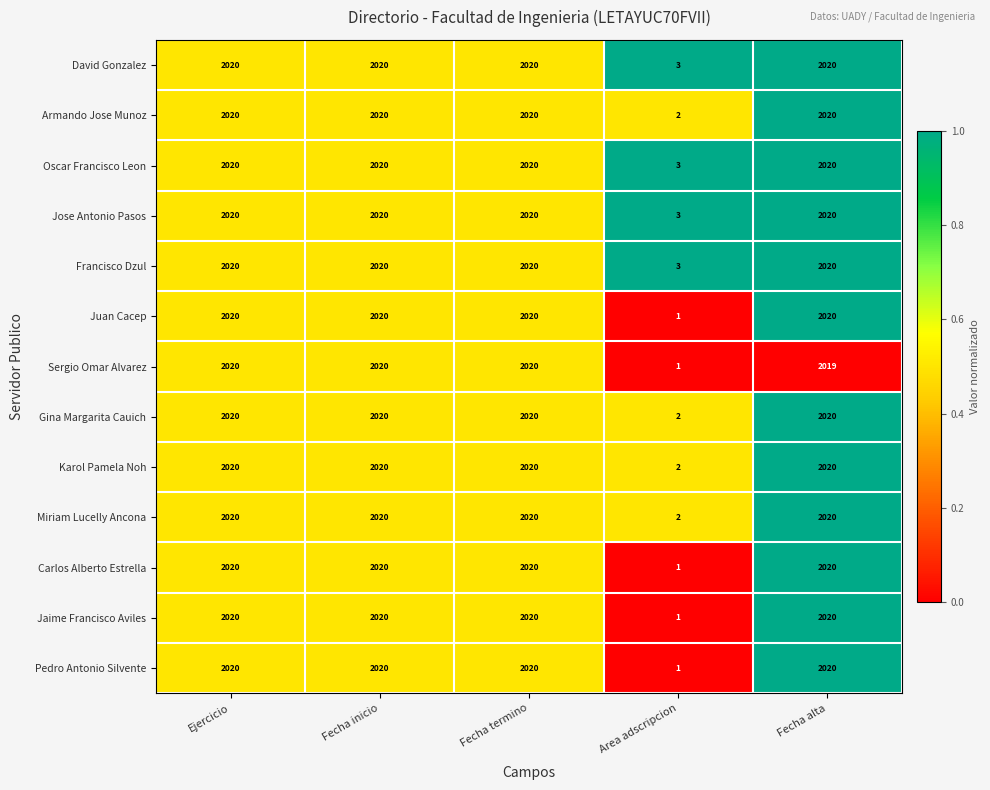

At which category does the chart reach its minimum across all series?

Area adscripcion